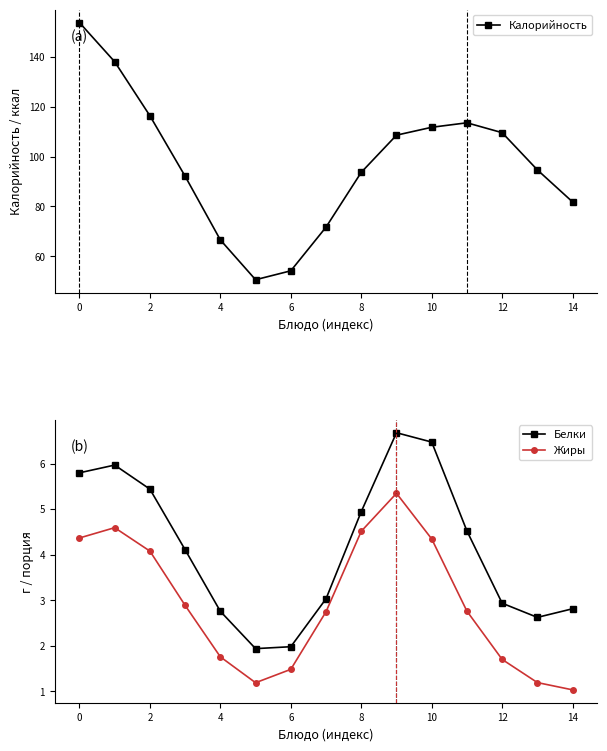

At which category does the chart reach its minimum across all series?

14